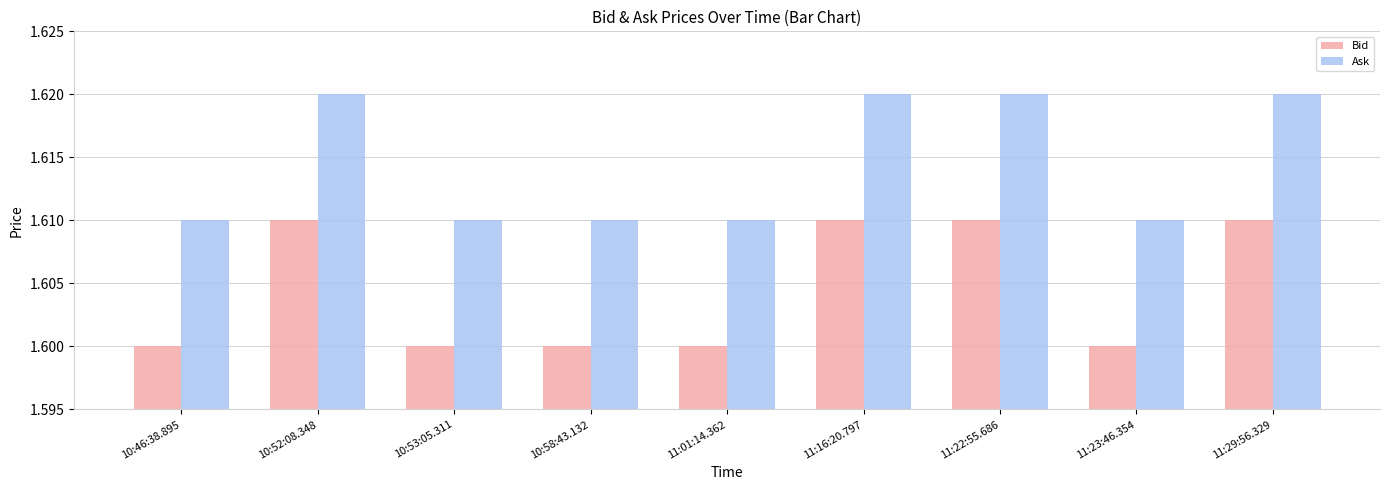

At how many categories does at least one series exceed 1?

9